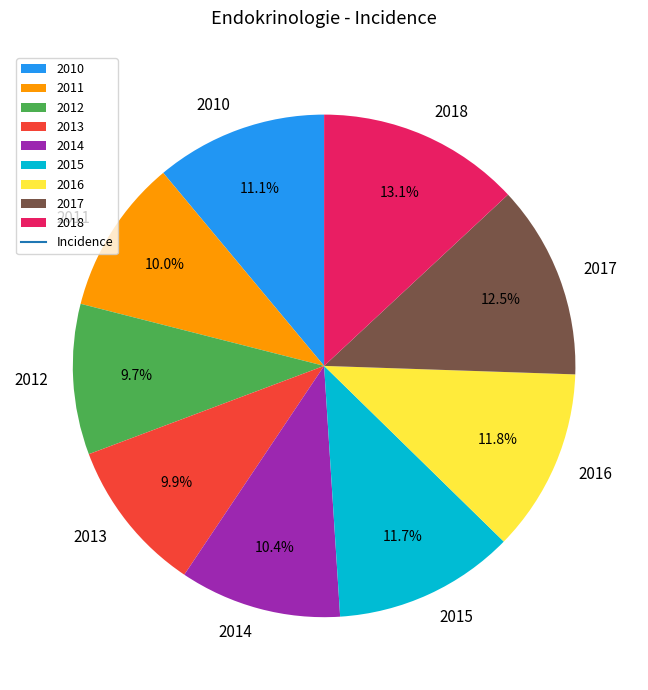

How many slices are in this pie chart?

9